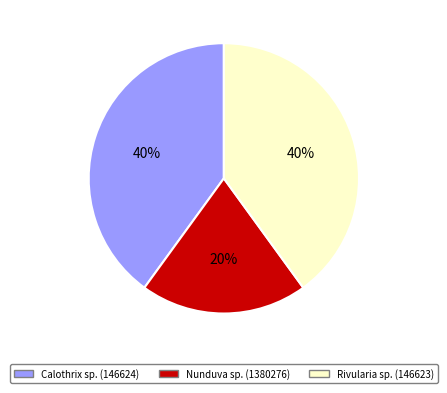

How many slices are in this pie chart?

3